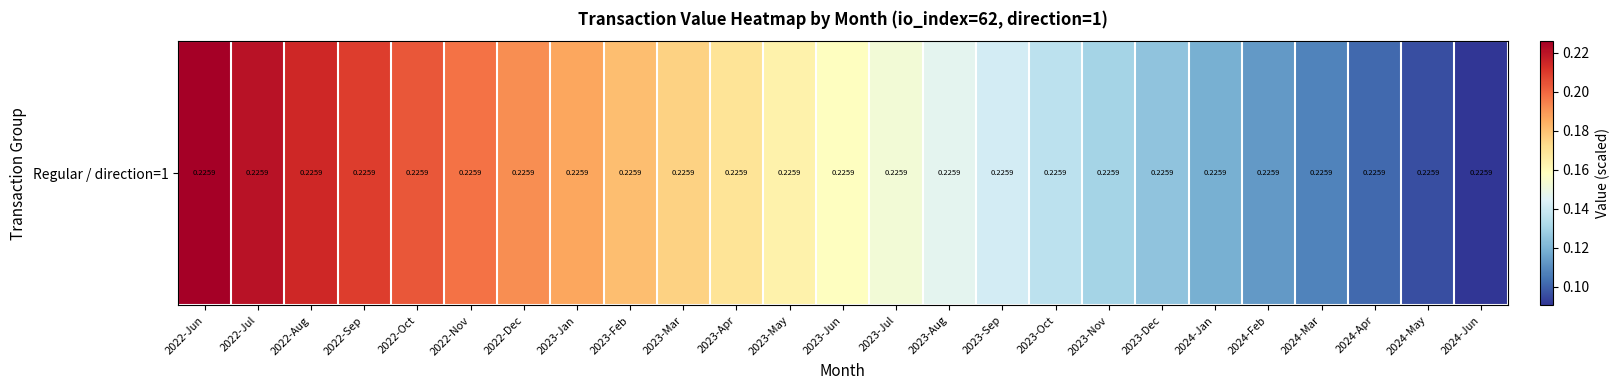

List the labels in order of value, largest first.

2022-Jun, 2022-Jul, 2022-Aug, 2022-Sep, 2022-Oct, 2022-Nov, 2022-Dec, 2023-Jan, 2023-Feb, 2023-Mar, 2023-Apr, 2023-May, 2023-Jun, 2023-Jul, 2023-Aug, 2023-Sep, 2023-Oct, 2023-Nov, 2023-Dec, 2024-Jan, 2024-Feb, 2024-Mar, 2024-Apr, 2024-May, 2024-Jun